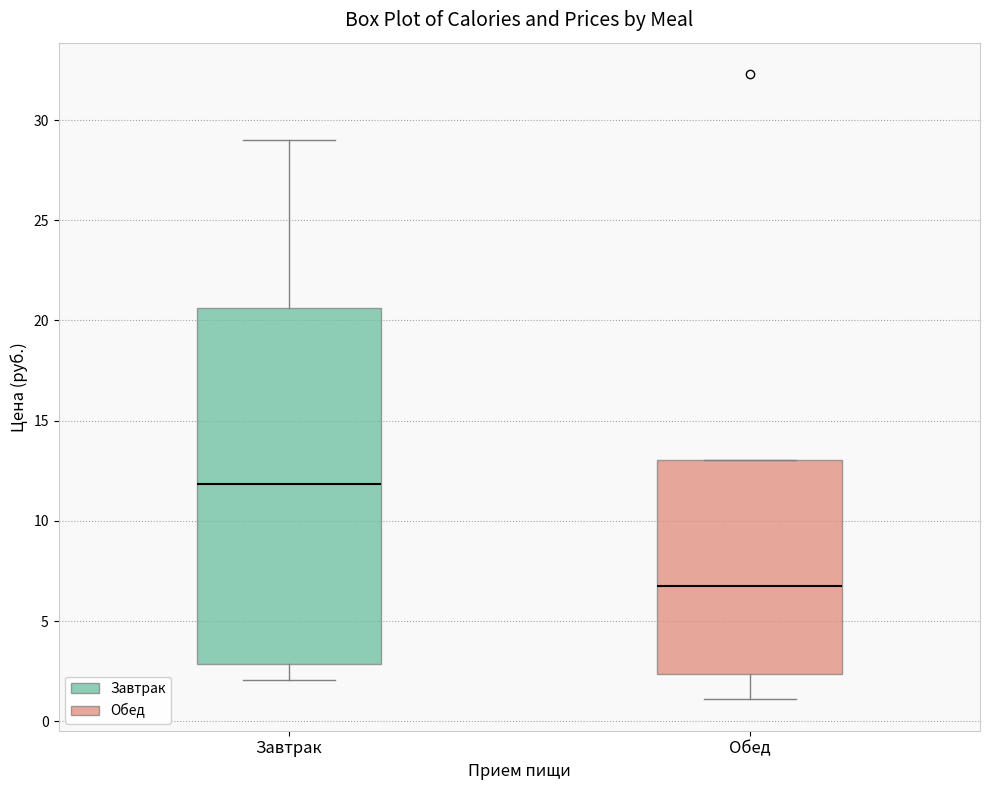

Which box has the highest median line?

Завтрак